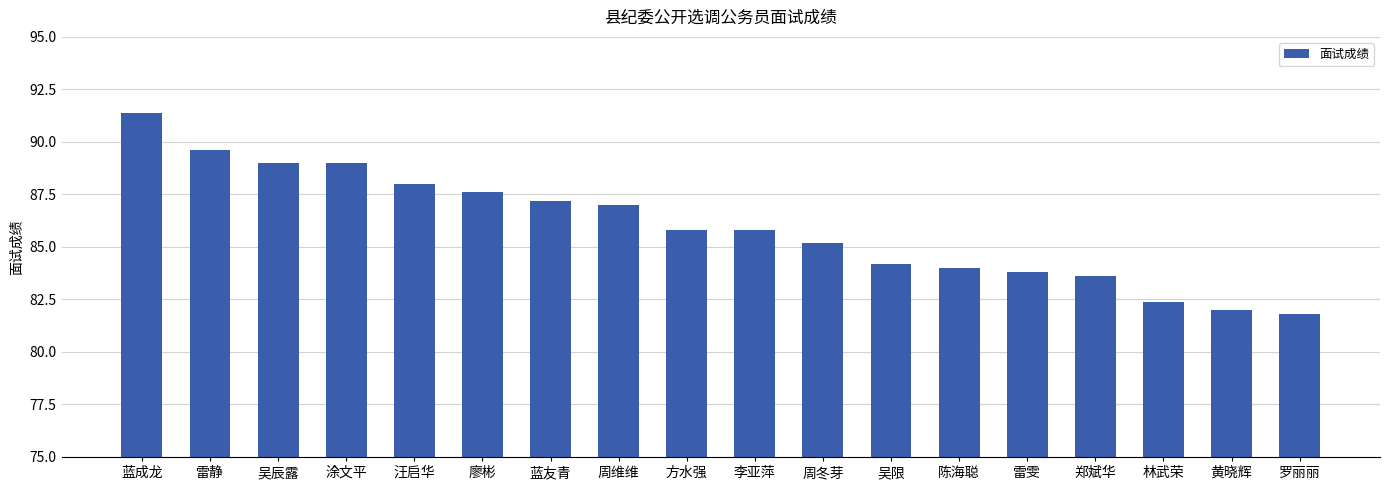

What is the label of the 17th bar from the left?

黄晓辉